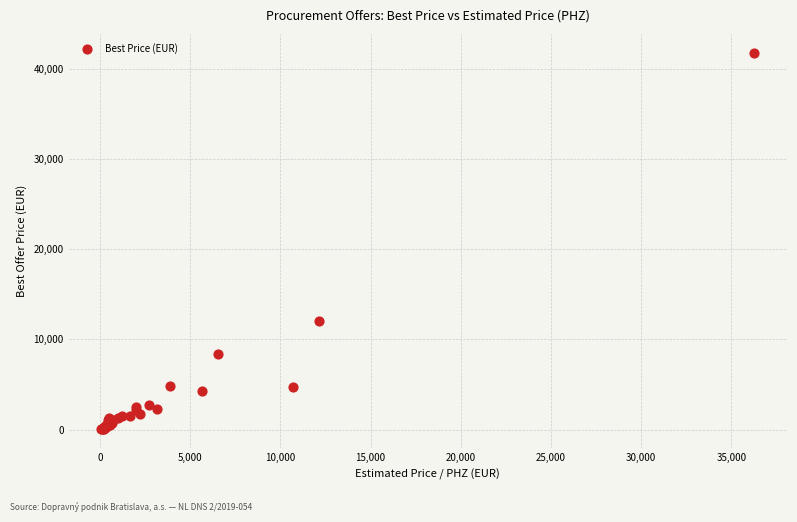

What Y value in the scatter plot is closest to 20899?

12060.0